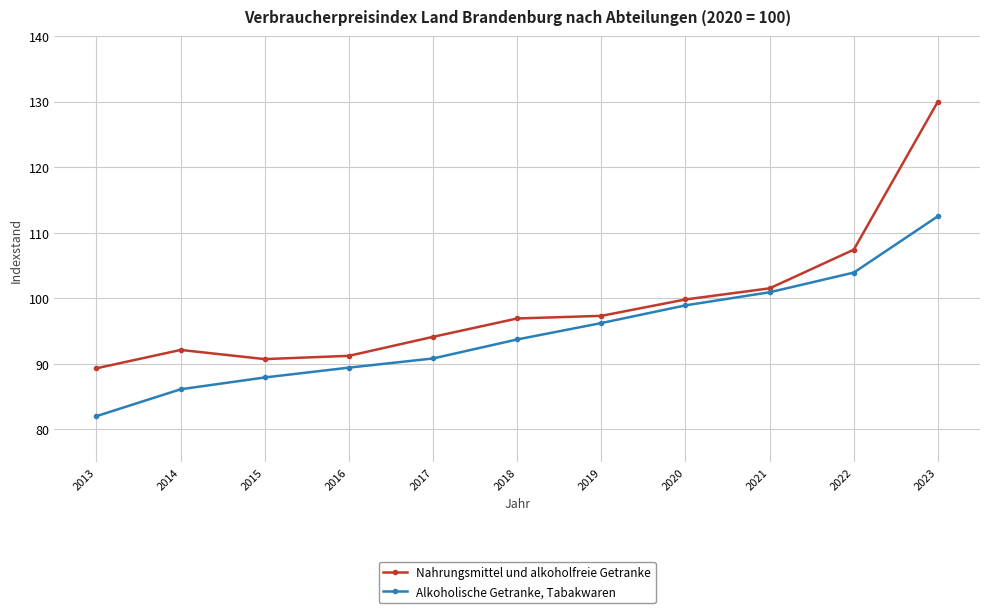

Rank the series by their maximum value, from highest to lowest.

Nahrungsmittel und alkoholfreie Getranke, Alkoholische Getranke, Tabakwaren